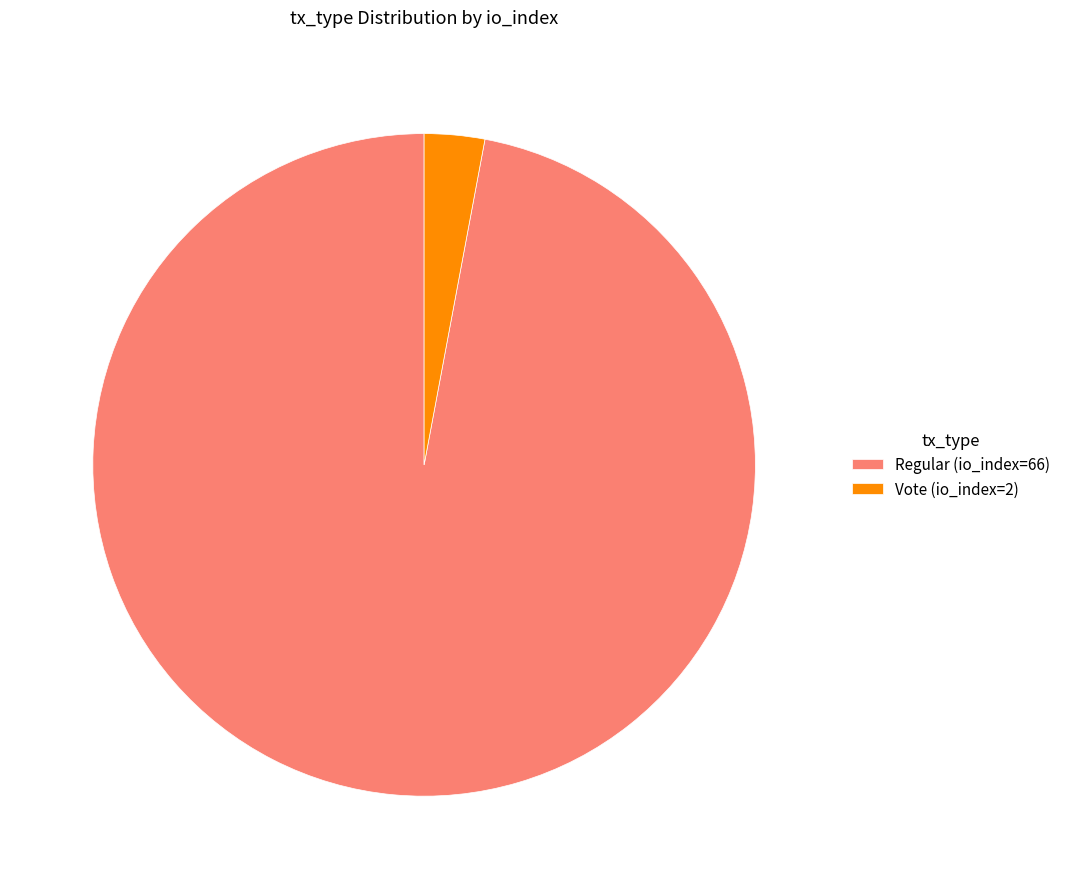

Does Vote (io_index=2) account for over 50% of the chart?

No